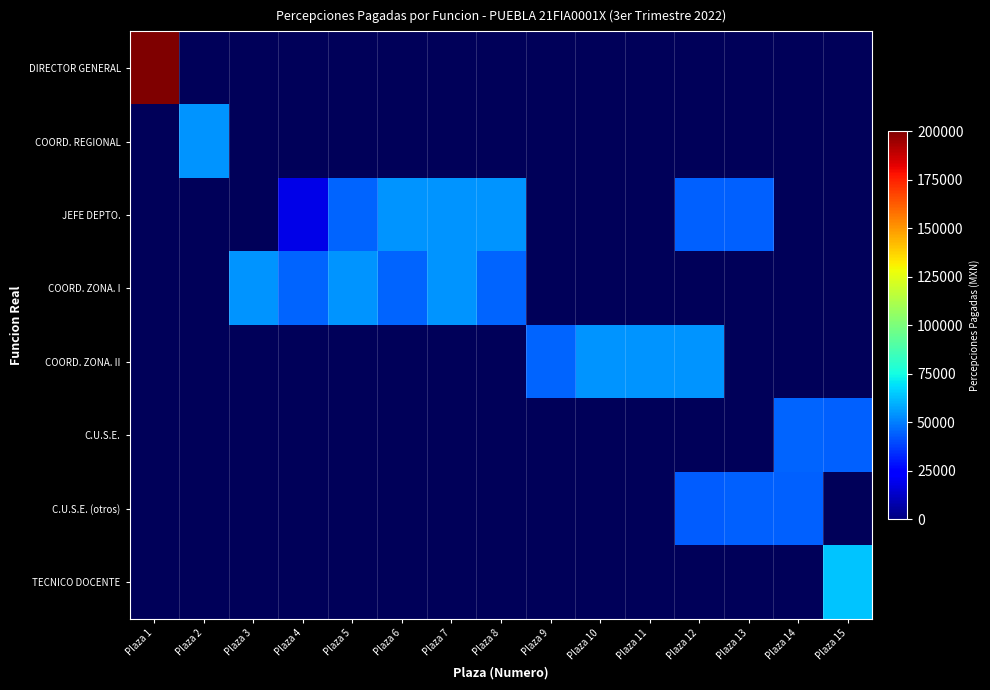

At how many categories does at least one series exceed 196891?

1